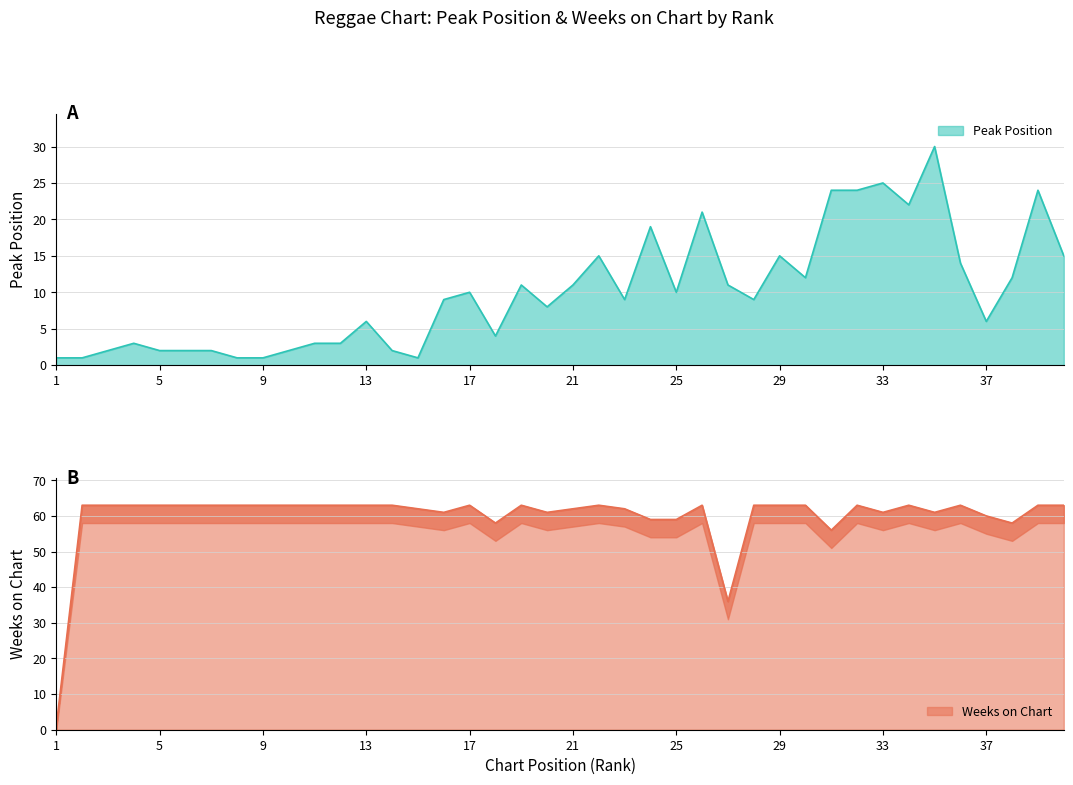

Reading right to left, list all the values displayed in this chart.

Peak Position: 15	24	12	6	14	30	22	25	24	24	12	15	9	11	21	10	19	9	15	11	8	11	4	10	9	1	2	6	3	3	2	1	1	2	2	2	3	2	1	1
Weeks on Chart: 63	63	58	60	63	61	63	61	63	56	63	63	63	36	63	59	59	62	63	62	61	63	58	63	61	62	63	63	63	63	63	63	63	63	63	63	63	63	63	1